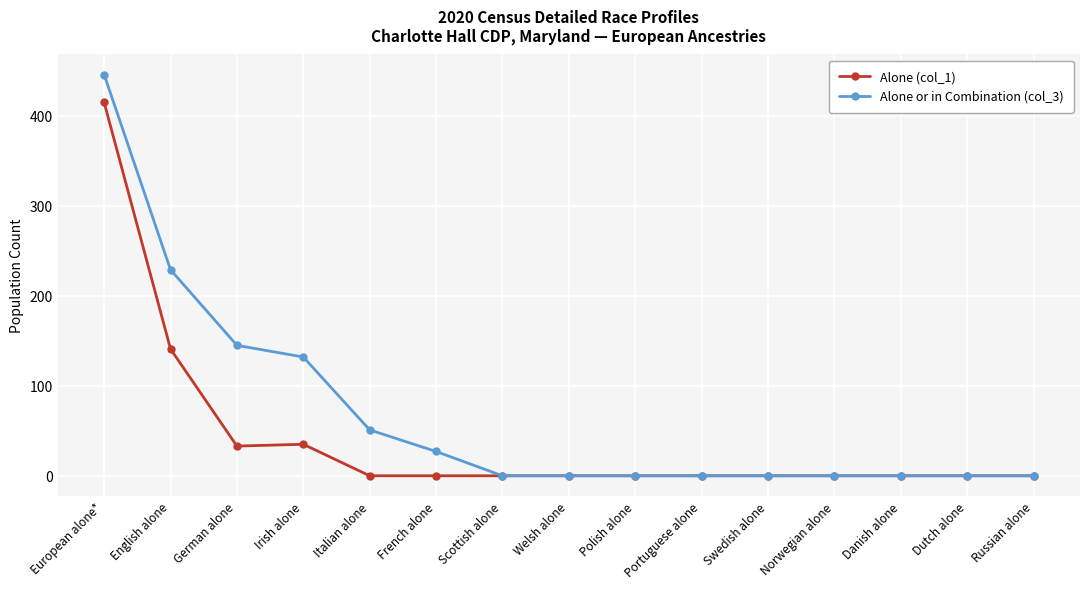

The value of Alone or in Combination (col_3) at Irish alone is 72. True or false?

False